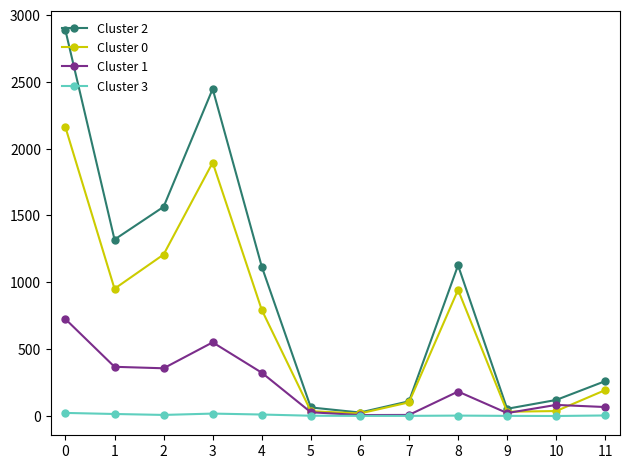

What is the spread (max minus min) of values at 7?

109